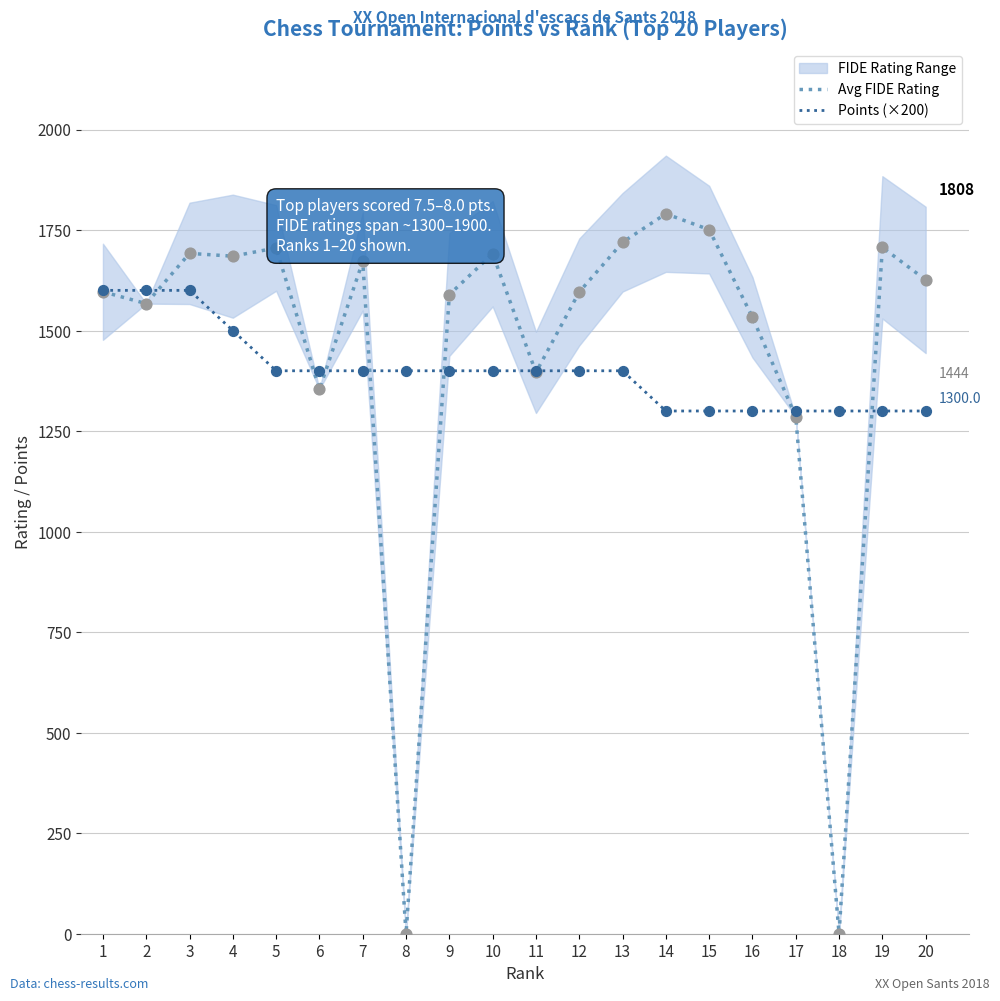

Which series contains the lowest Y value?

Avg FIDE Rating